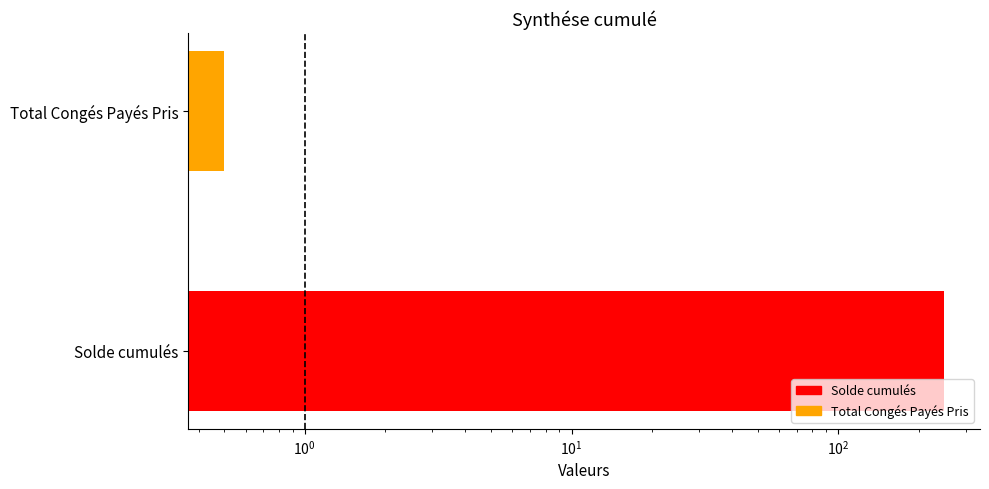

What is the minimum value shown in the chart?

0.5